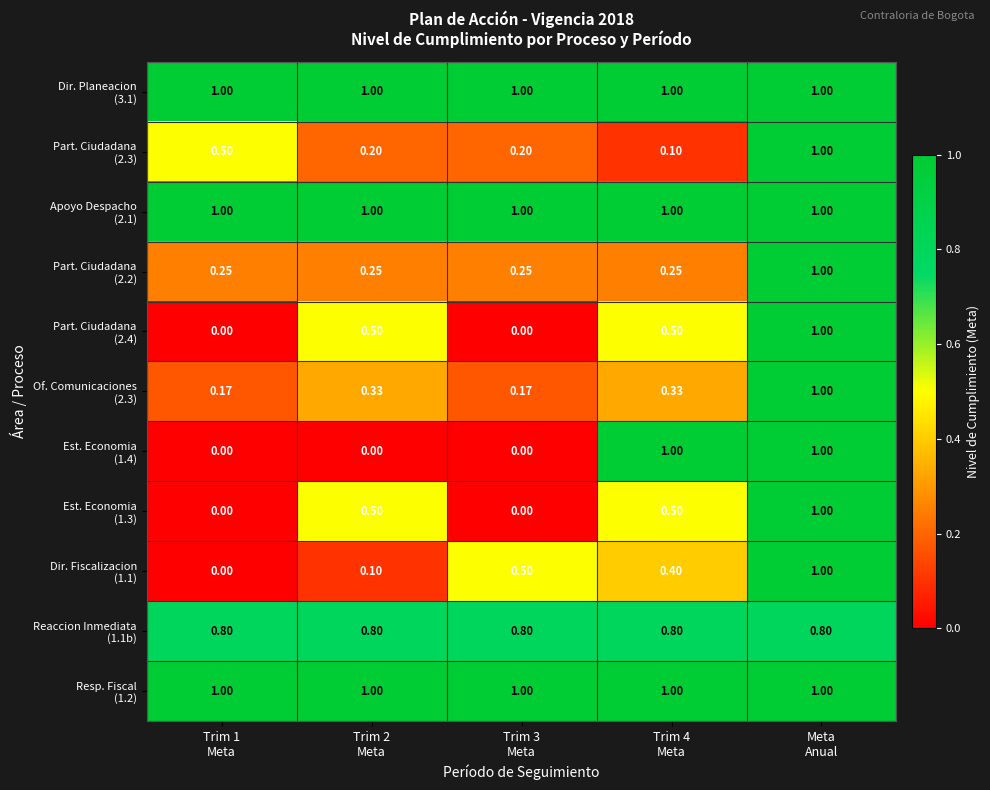

How many distinct data groups are displayed?

11